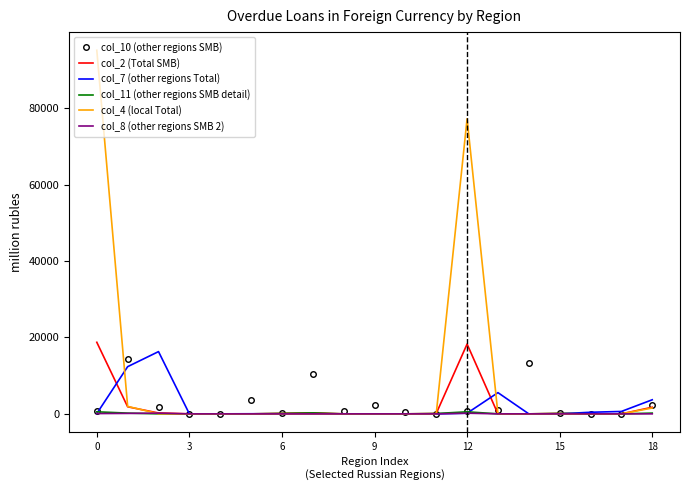

Which series has the largest total across all categories?

col_4 (local Total)